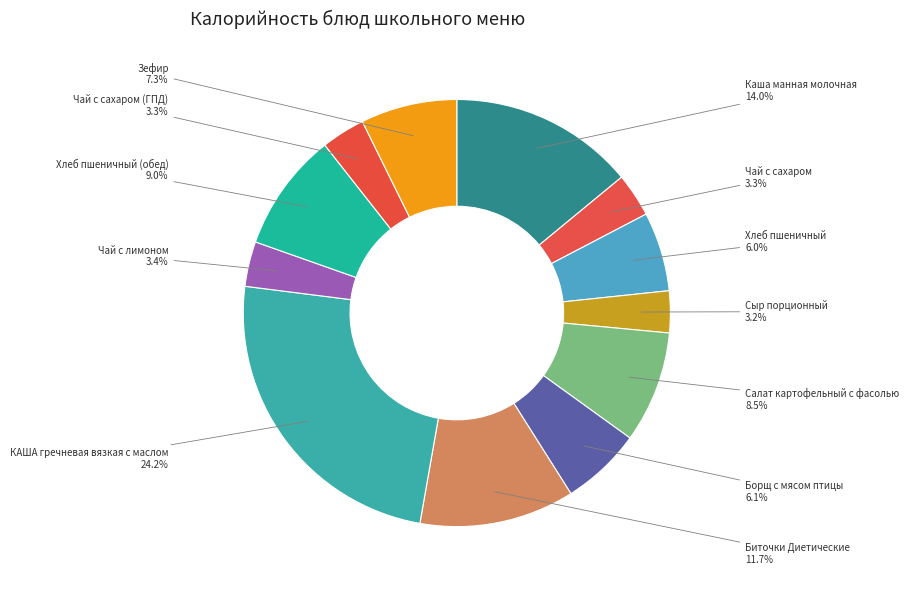

What portion of the pie excludes Чай с сахаром?

96.7%